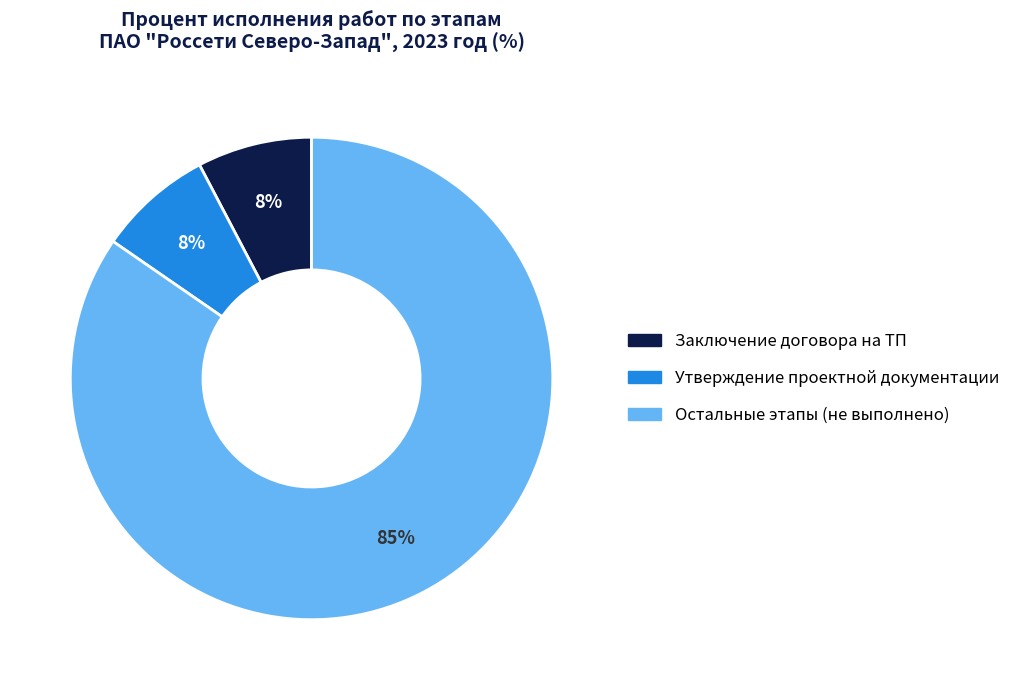

To the nearest percent, what is the average slice percentage?

33%